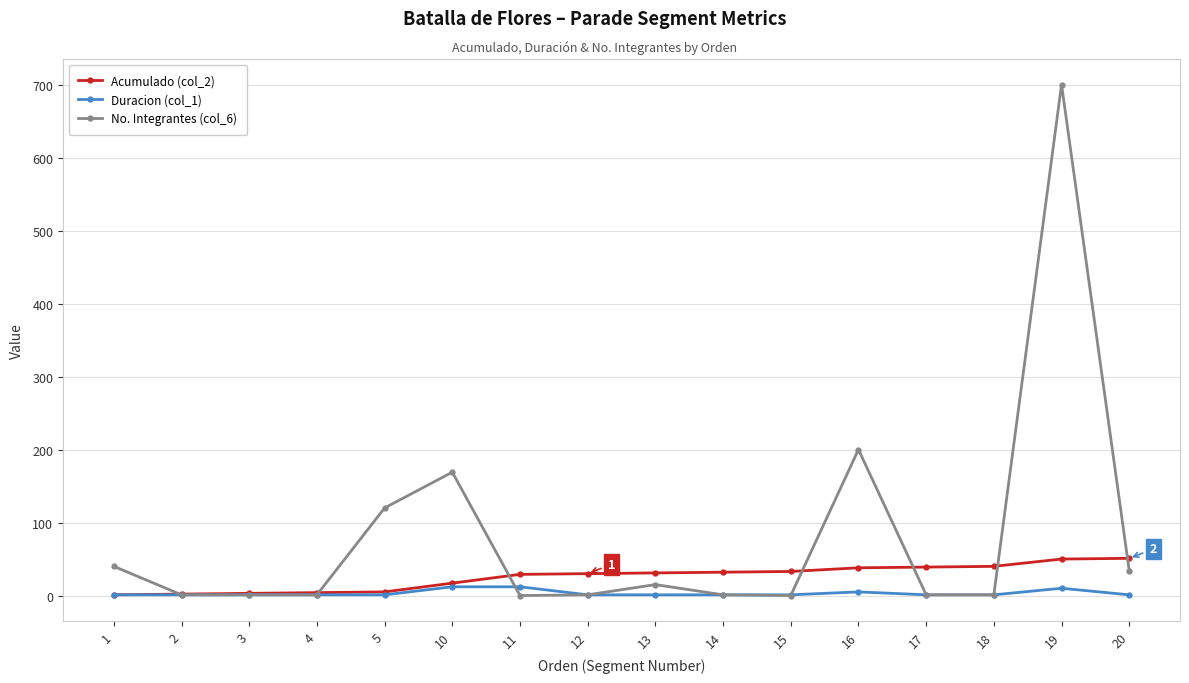

Which series has the widest spread of values?

No. Integrantes (col_6)